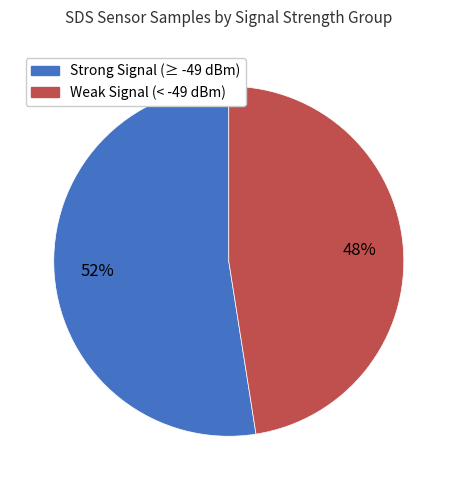

Is there any slice that represents more than half of the pie?

Yes